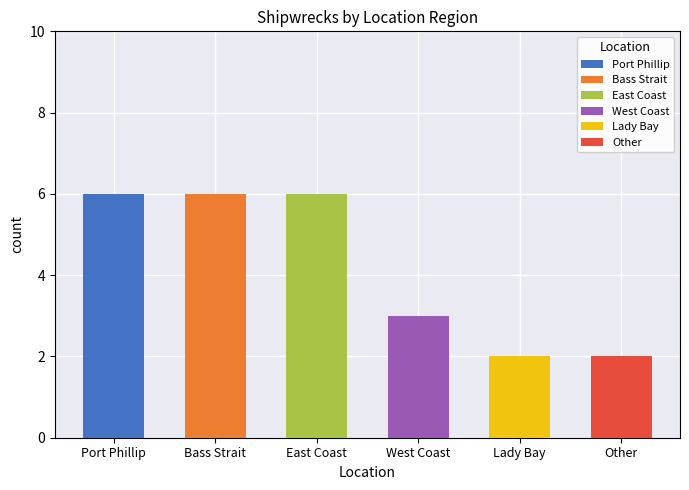

The value at Lady Bay / Warrnambool is 1. True or false?

False